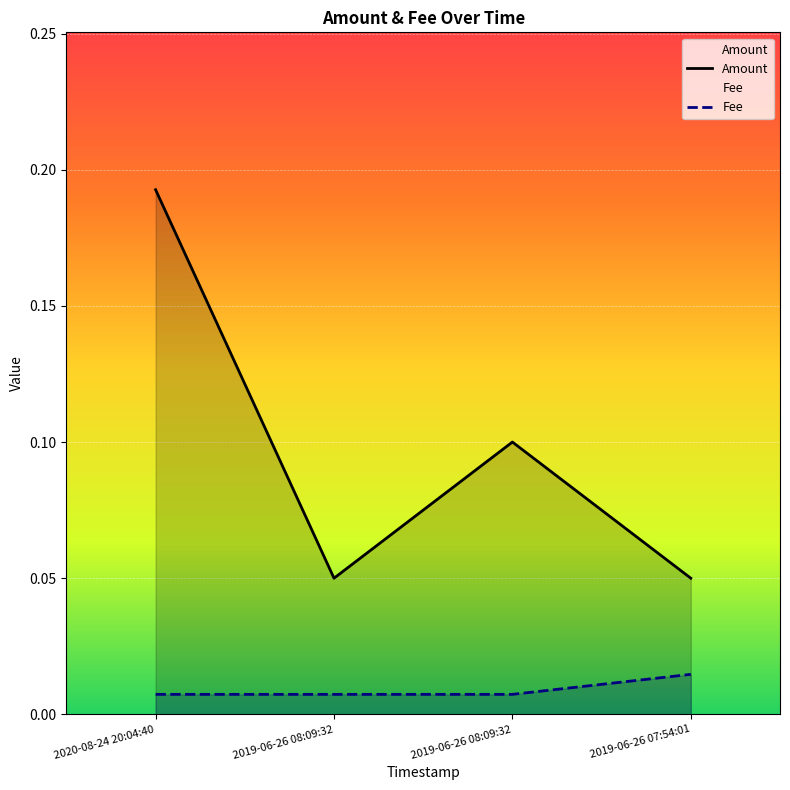

What is the label of the 3rd point from the right?

2019-06-26 08:09:32